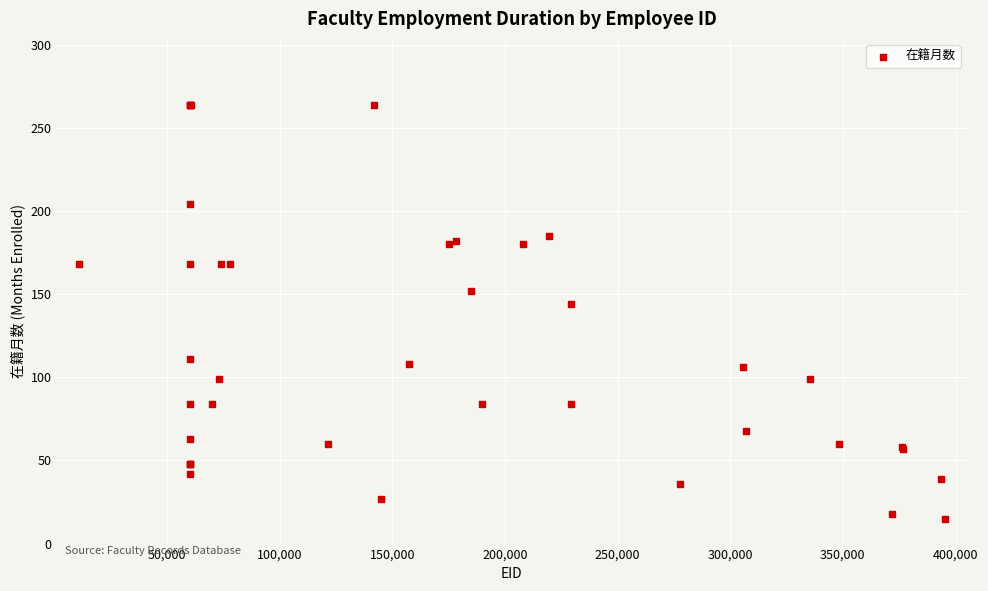

What Y value in the scatter plot is closest to 139?

144